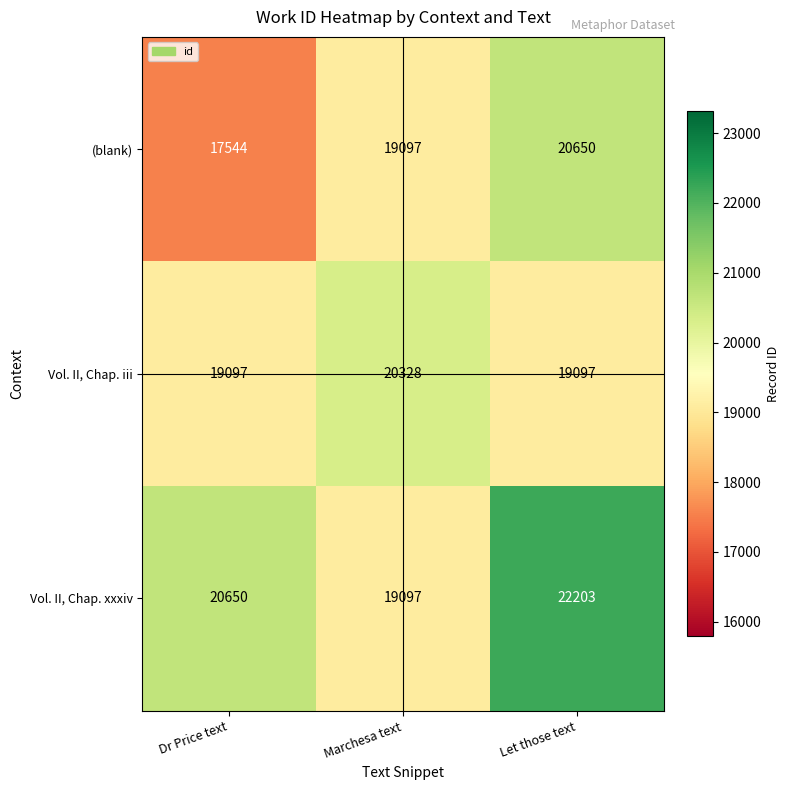

Where is (blank) nearest to the value 19097?

Marchesa text